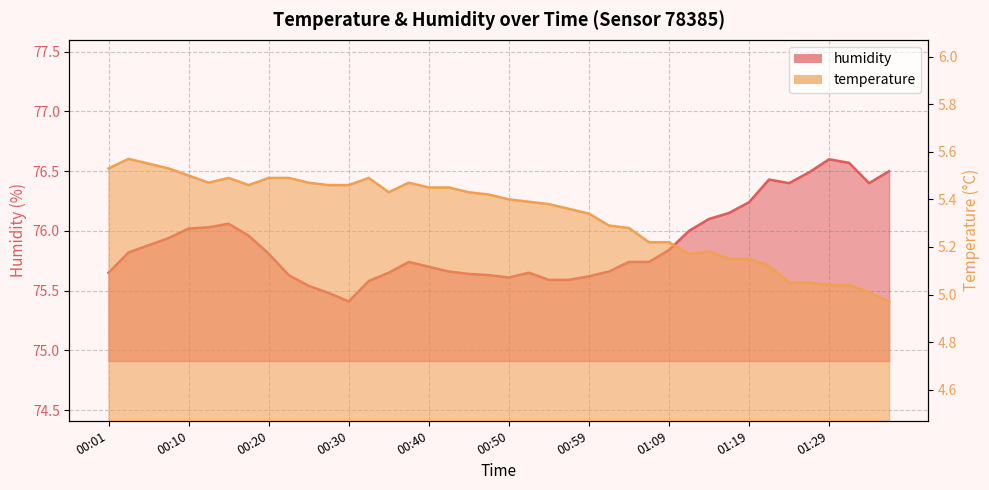

True or false: temperature has a value of 5.0 at 01:36.

True